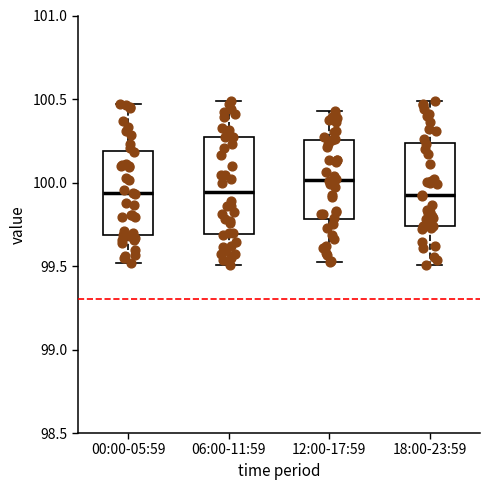

Which box's median line is the highest?

12:00-17:59